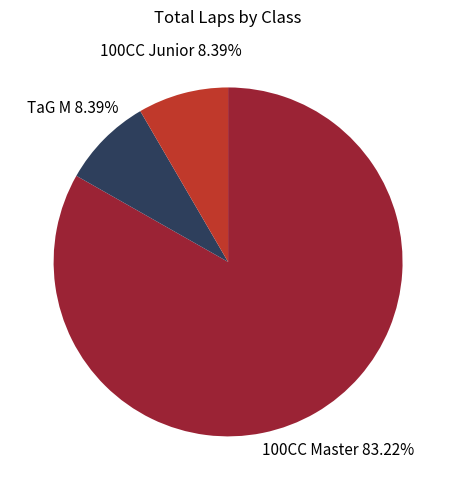

To the nearest percent, what is the difference between the largest and smallest slice percentages?

75%